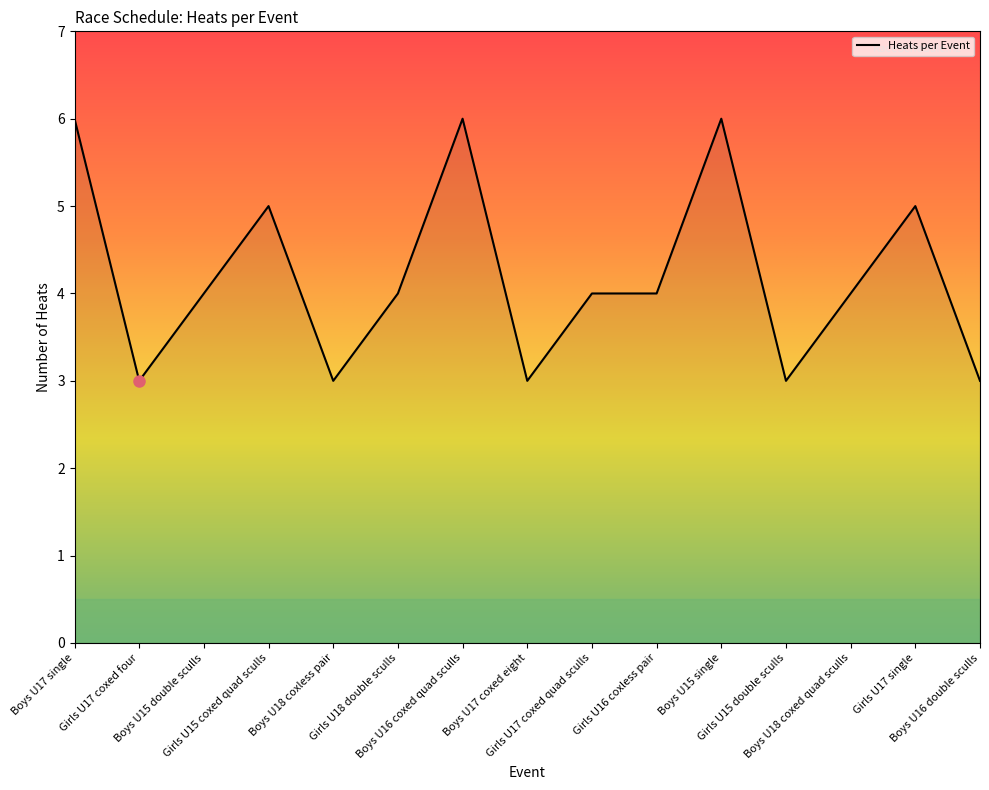

What is the smallest value displayed?

3